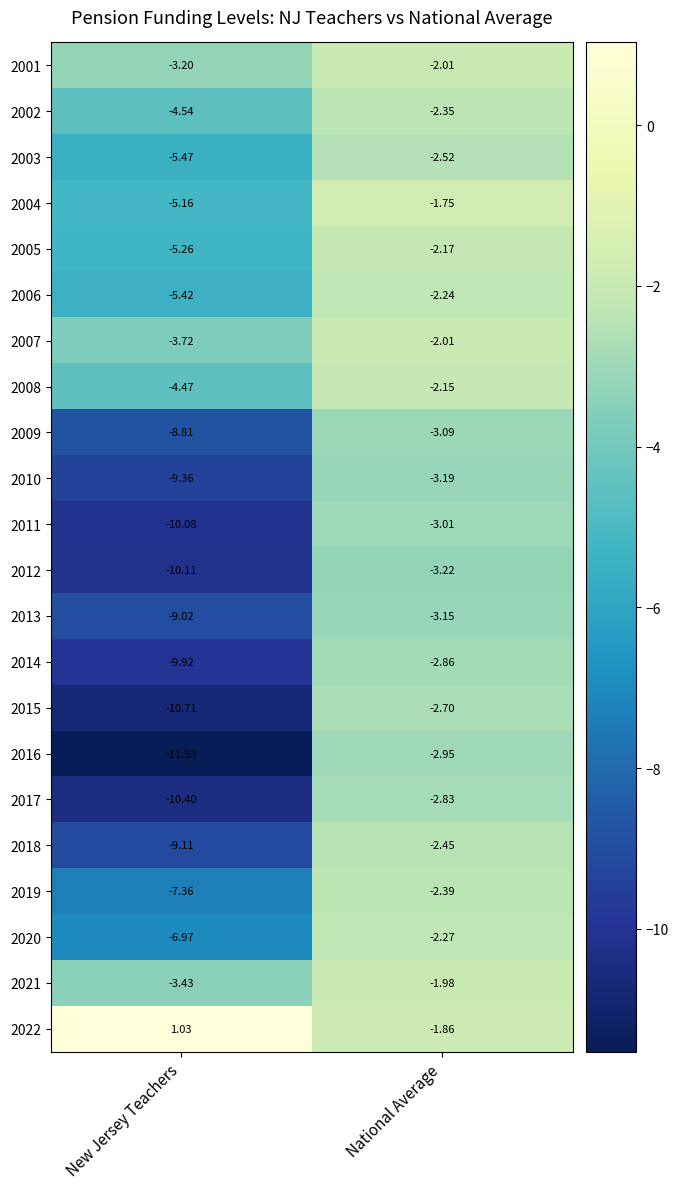

At which category is the sum across all series the highest?

National Average